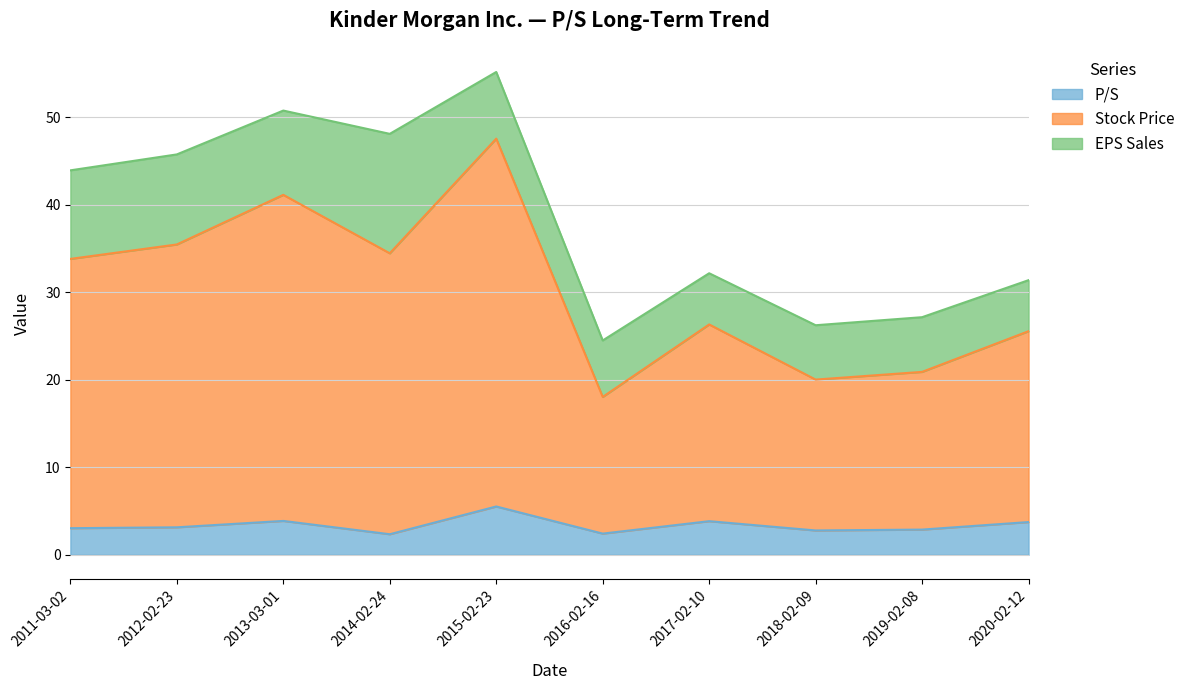

What position from the right is 2018-02-09?

3